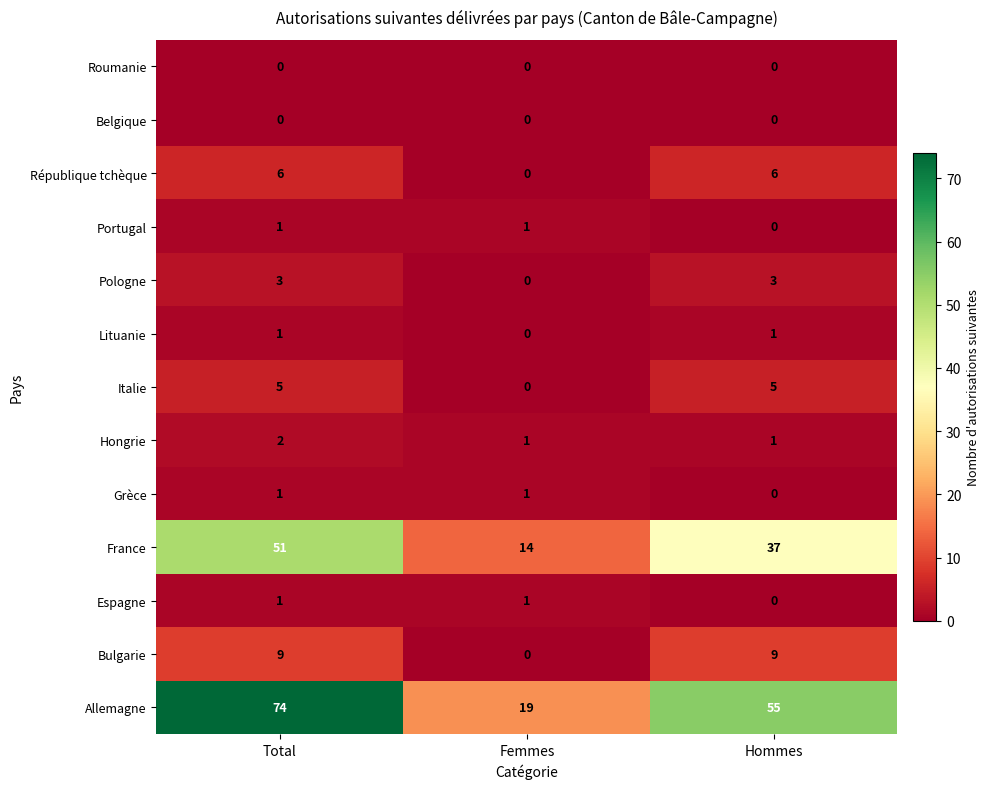

At which category is the sum across all series the highest?

Total